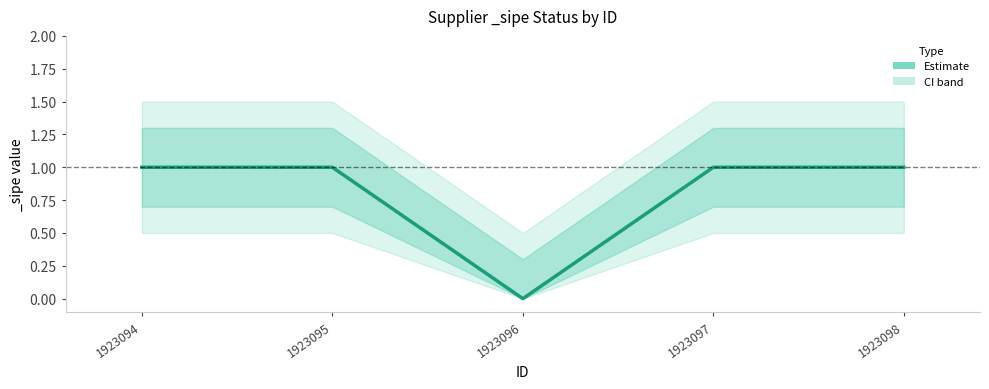

Where is the data nearest to the value 0?

1923096